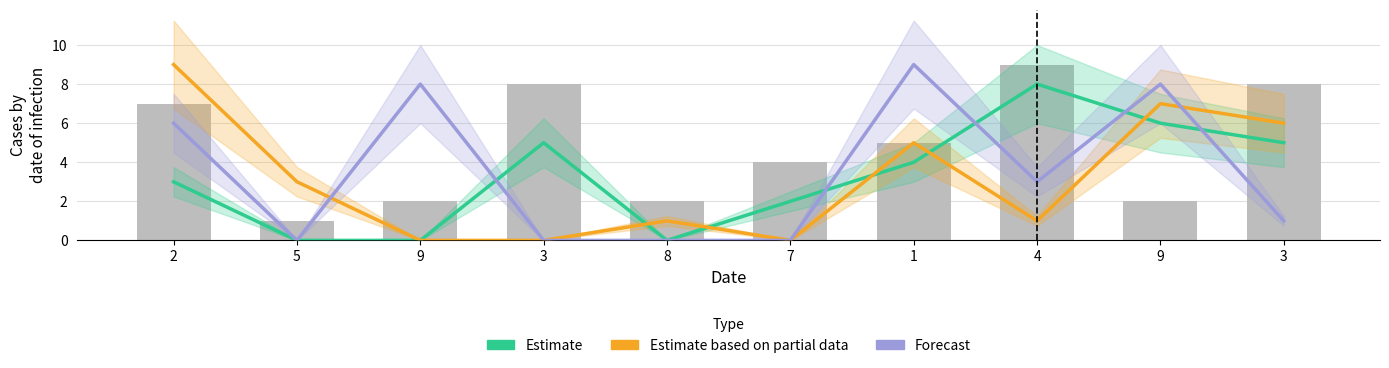

Where is Estimate (col_2) nearest to the value 4?

1